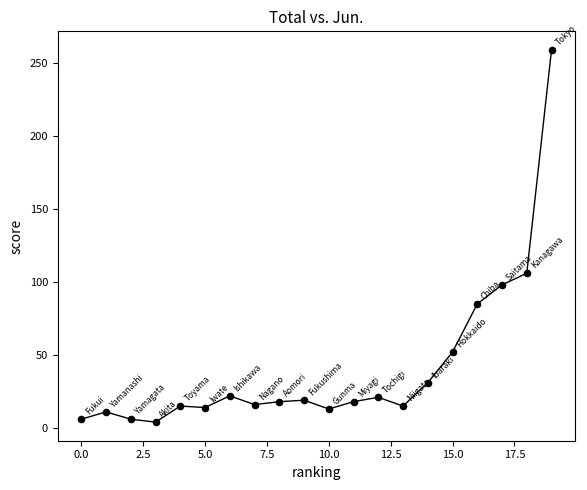

What is the range of Y values (max minus min)?

255